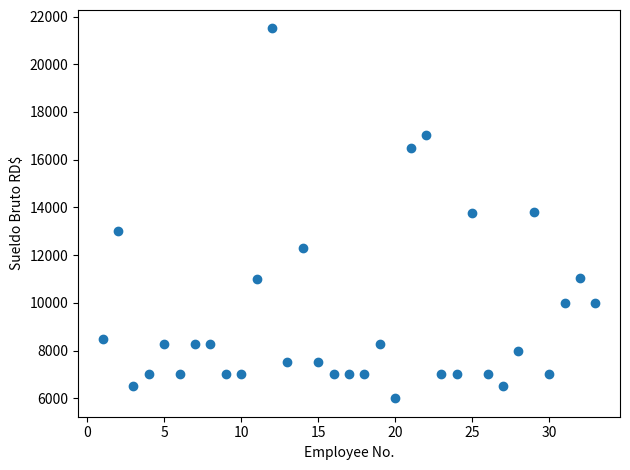

What is the range of Y values (max minus min)?

15500